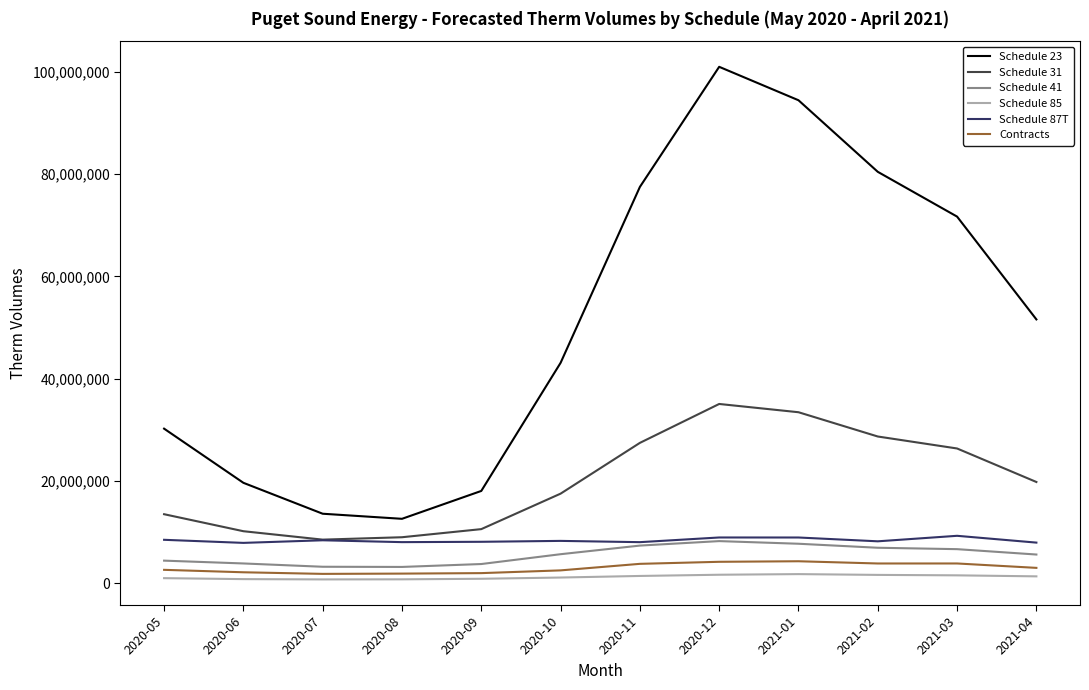

What is the sum of the Schedule 31 values at 2020-12 and 2020-05?

48577508